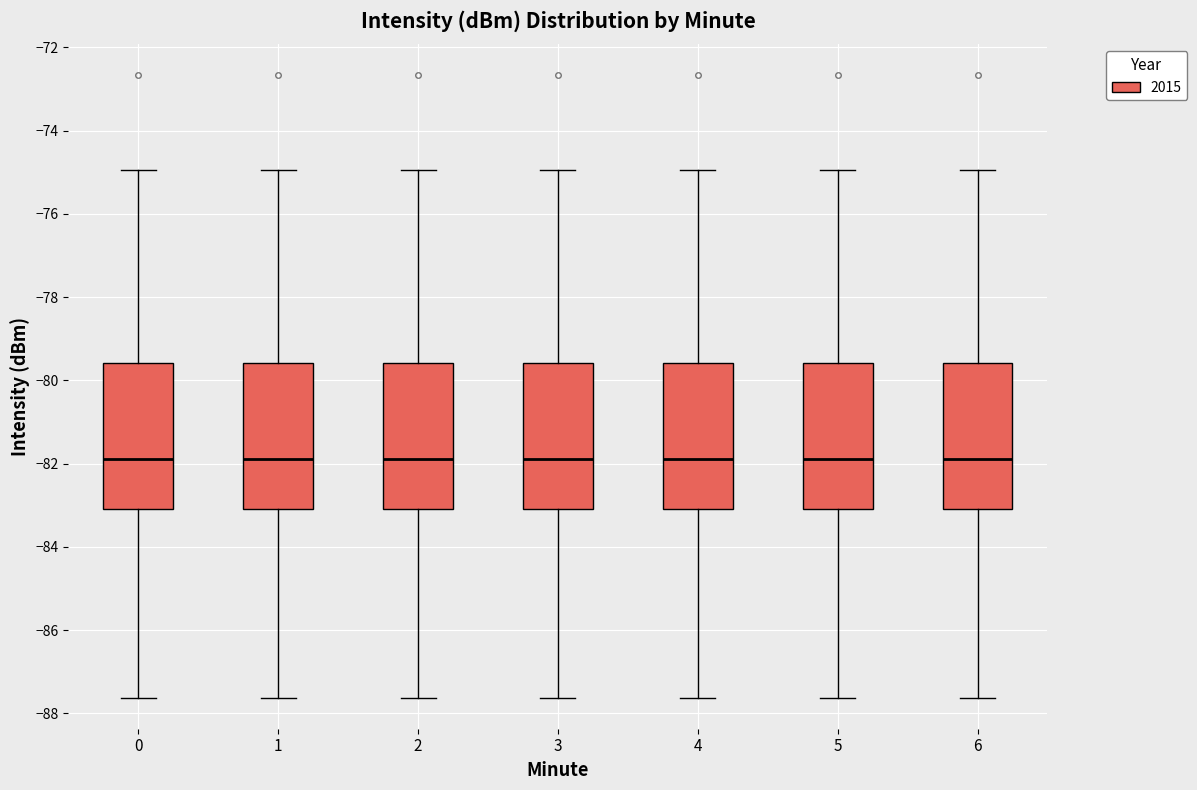

Reading left to right, read every box against the y-axis: the position of its median line, the range the box covers, and the ends of its whiskers. The values are not printed on the chart, so give them approximately, as read against the axis.

0: median -81.8, box -83.0 to -79.6, whiskers -87.6 to -75.0
1: median -81.8, box -83.0 to -79.6, whiskers -87.6 to -75.0
2: median -81.8, box -83.0 to -79.6, whiskers -87.6 to -75.0
3: median -81.8, box -83.0 to -79.6, whiskers -87.6 to -75.0
4: median -81.8, box -83.0 to -79.6, whiskers -87.6 to -75.0
5: median -81.8, box -83.0 to -79.6, whiskers -87.6 to -75.0
6: median -81.8, box -83.0 to -79.6, whiskers -87.6 to -75.0